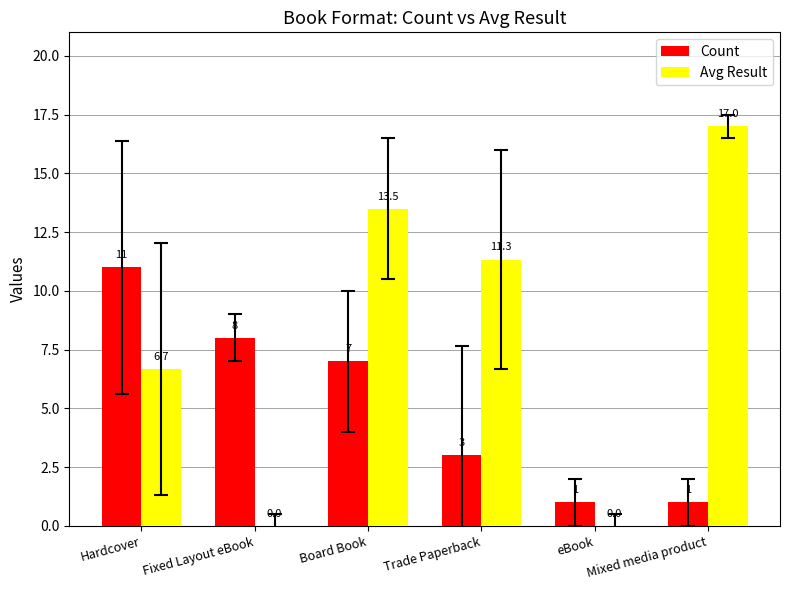

Between Hardcover and Fixed Layout eBook, which series saw the biggest shift?

Avg Result